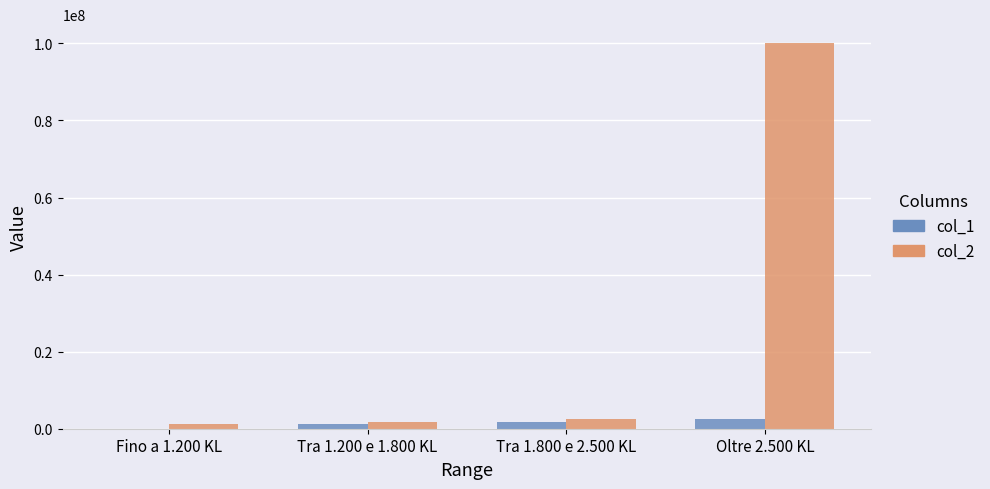

Is the value of col_2 at Oltre 2.500 KL greater than the value of col_1 at Fino a 1.200 KL?

Yes